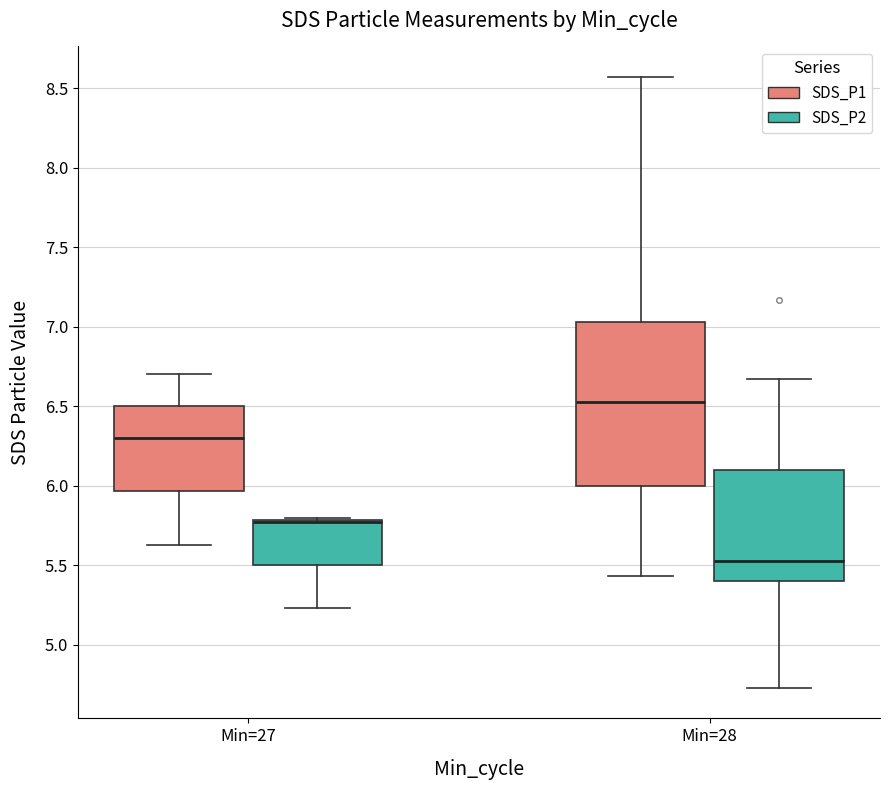

Reading left to right, transcribe this box plot: for each box, give where its median line is, the range the box spans, and where its two whiskers end, as read against the y-axis. The values are not printed on the chart, so give them approximately, as read against the axis.

Min=27 (SDS_P1): median 6.30, box 5.95 to 6.50, whiskers 5.65 to 6.70
Min=27 (SDS_P2): median 5.75 (drawn on the box's upper edge), box 5.50 to 5.80, whiskers 5.25 to 5.80
Min=28 (SDS_P1): median 6.55, box 6.00 to 7.05, whiskers 5.45 to 8.55
Min=28 (SDS_P2): median 5.55, box 5.40 to 6.10, whiskers 4.75 to 6.65